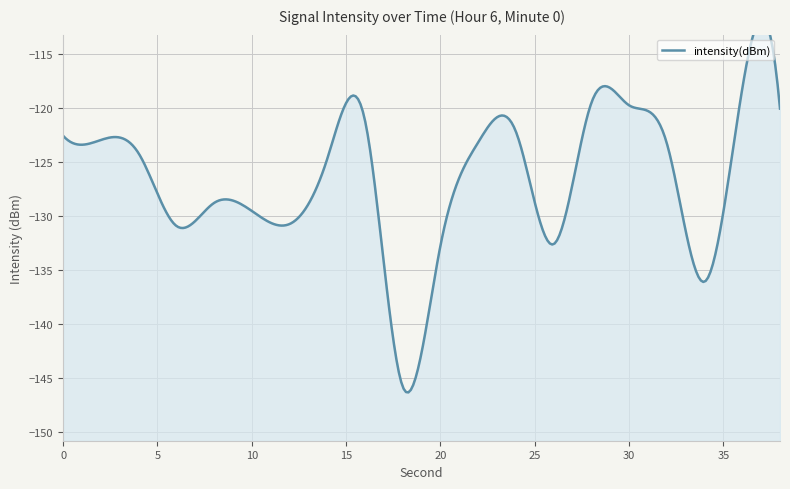

Does the chart display data point markers on the line(s)?

No